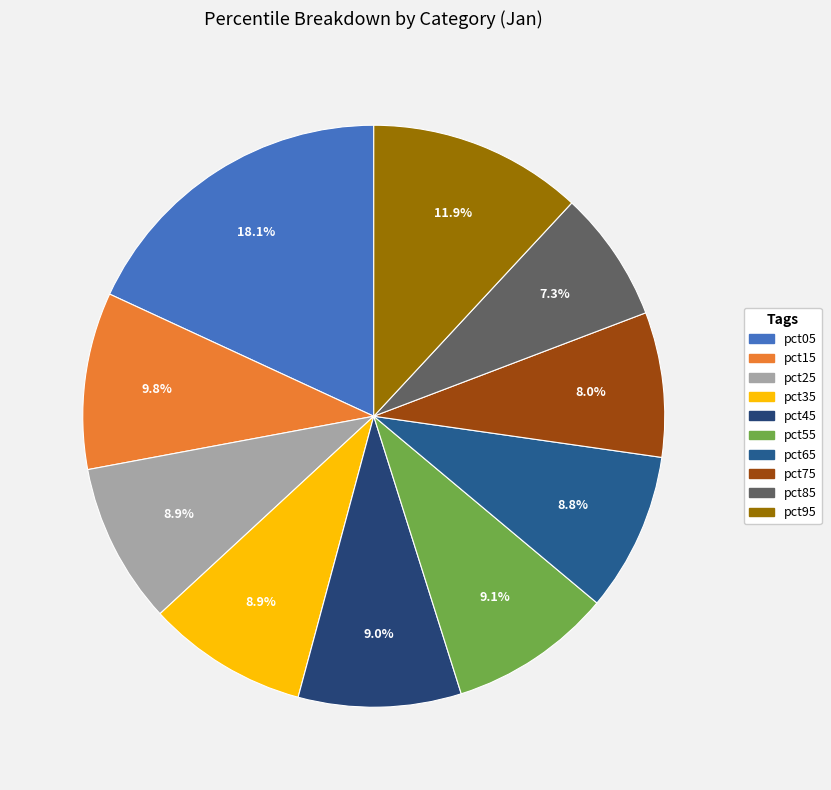

Is the sum of pct65 and pct15 greater than half?

No